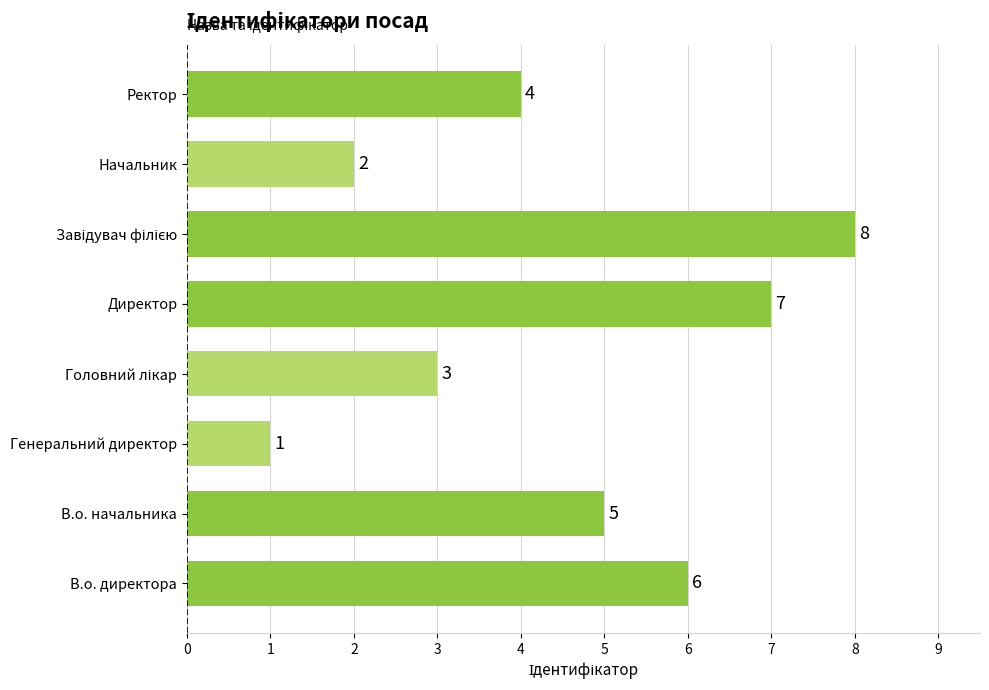

What is the change in value from Генеральний директор to Директор?

+6